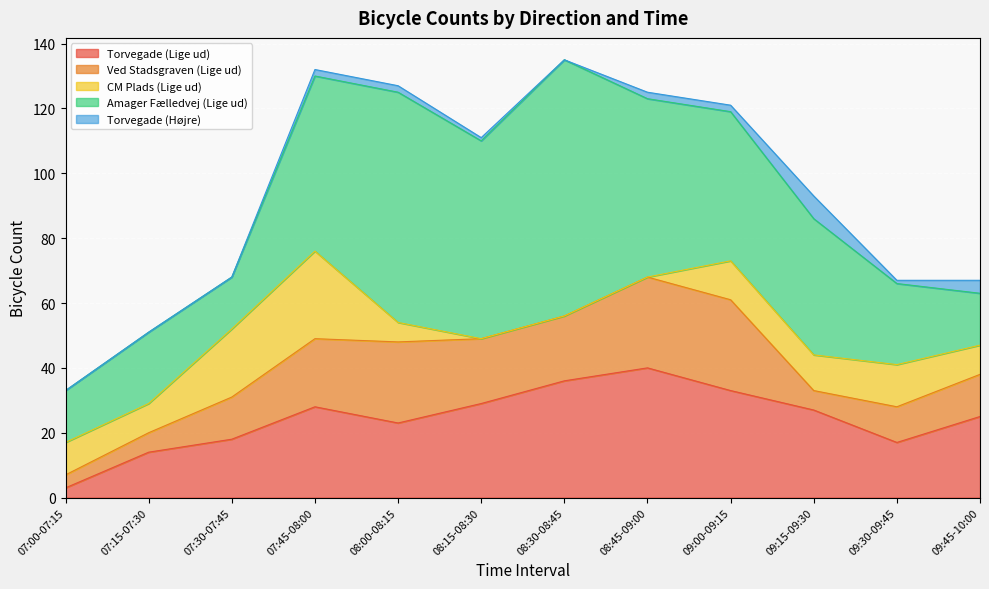

At which label does Ved Stadsgraven (Lige ud) reach its minimum?

07:00-07:15